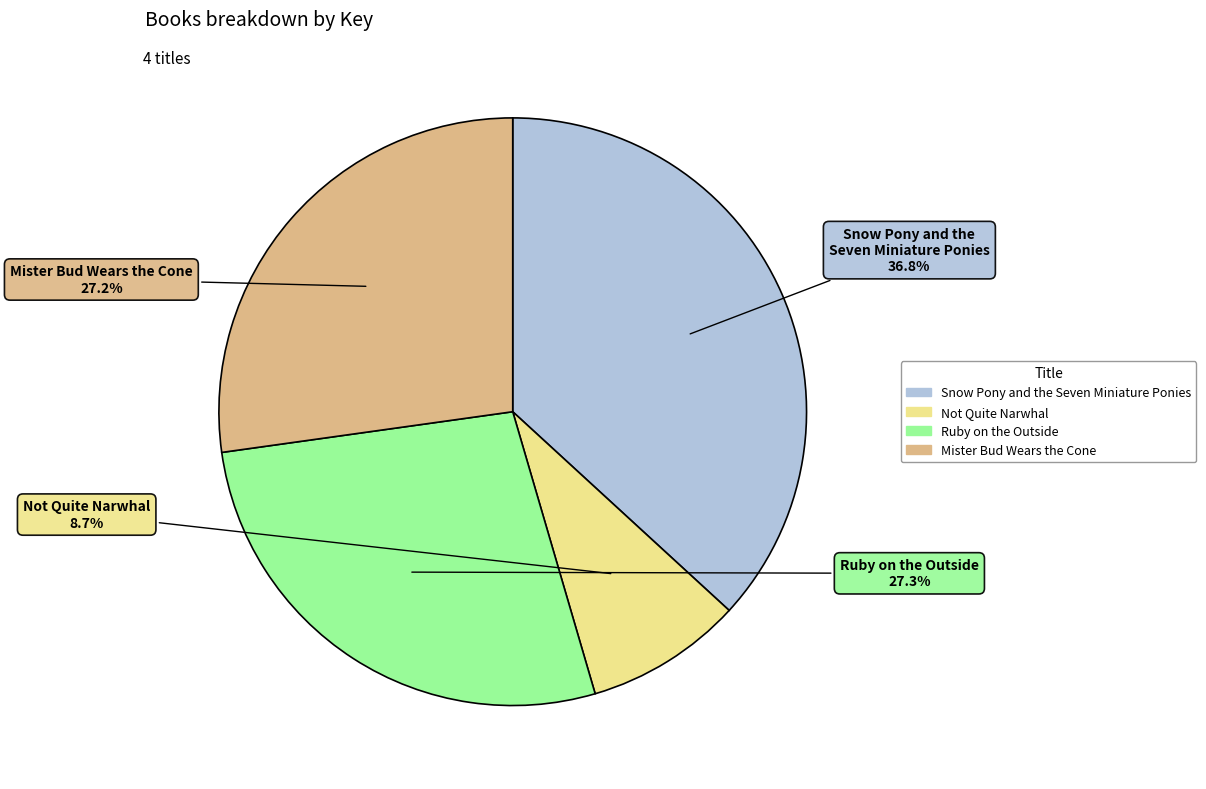

Is Mister Bud Wears the Cone the majority of the pie?

No